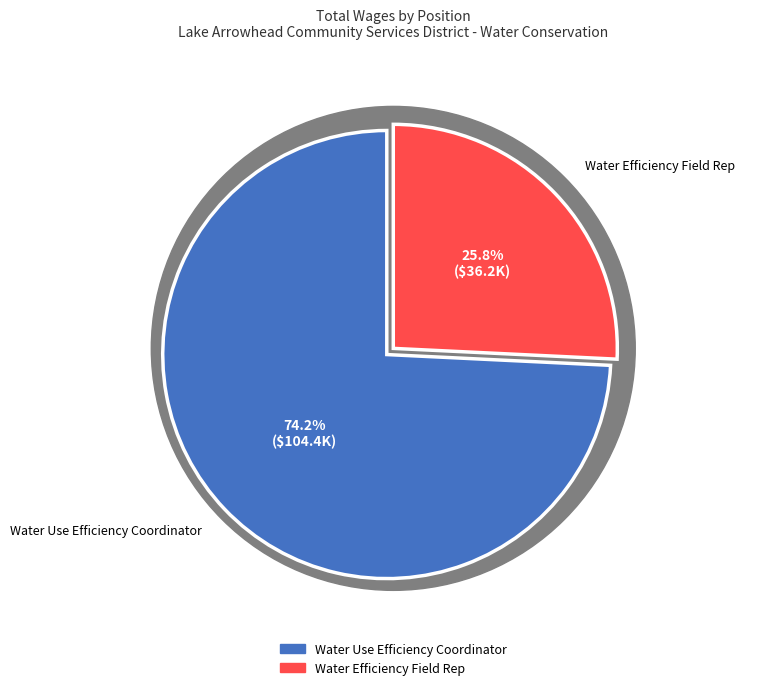

Approximately how many times larger is the value at Water Use Efficiency Coordinator compared to Water Efficiency Field Rep?

2.9